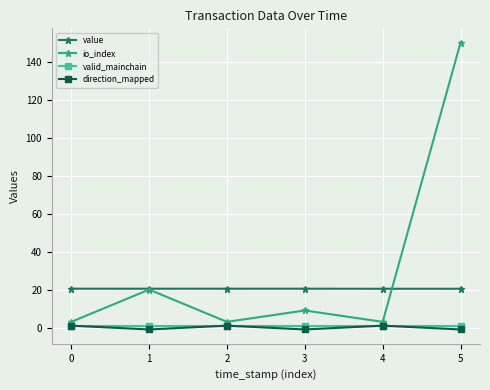

At how many categories does at least one series exceed 45?

1